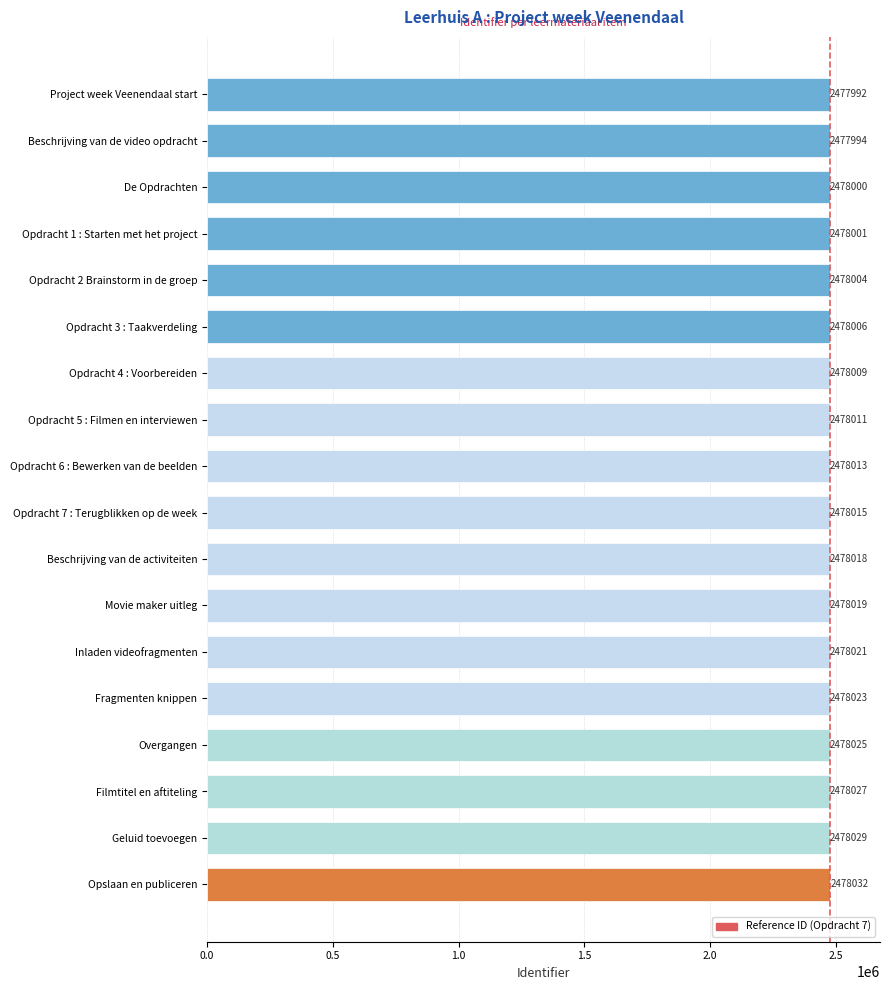

Rank the categories by value from highest to lowest.

Opslaan en publiceren, Geluid toevoegen, Filmtitel en aftiteling, Overgangen, Fragmenten knippen, Inladen videofragmenten, Movie maker uitleg, Beschrijving van de activiteiten, Opdracht 7 : Terugblikken op de week, Opdracht 6 : Bewerken van de beelden, Opdracht 5 : Filmen en interviewen, Opdracht 4 : Voorbereiden, Opdracht 3 : Taakverdeling, Opdracht 2 Brainstorm in de groep, Opdracht 1 : Starten met het project, De Opdrachten, Beschrijving van de video opdracht, Project week Veenendaal start